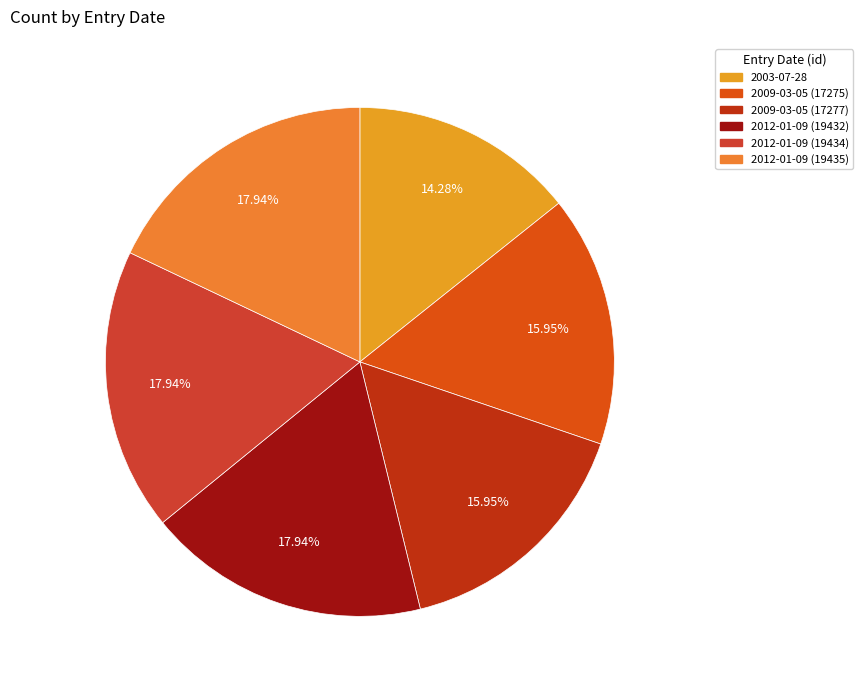

To the nearest percent, what is the combined percentage of 2003-07-28 and 2012-01-09 (19432)?

32%